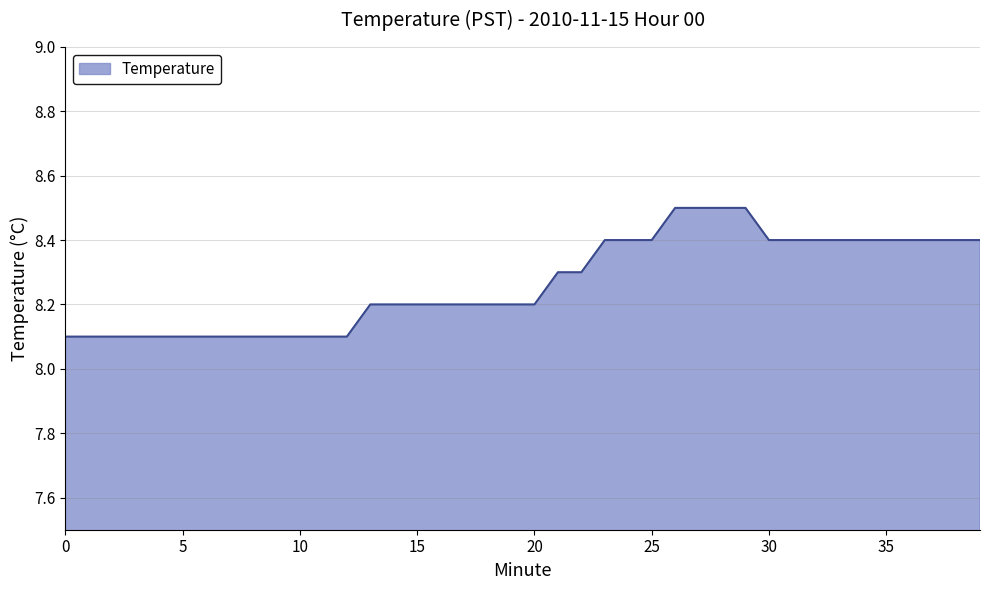

What is the minimum value shown in the chart?

8.1